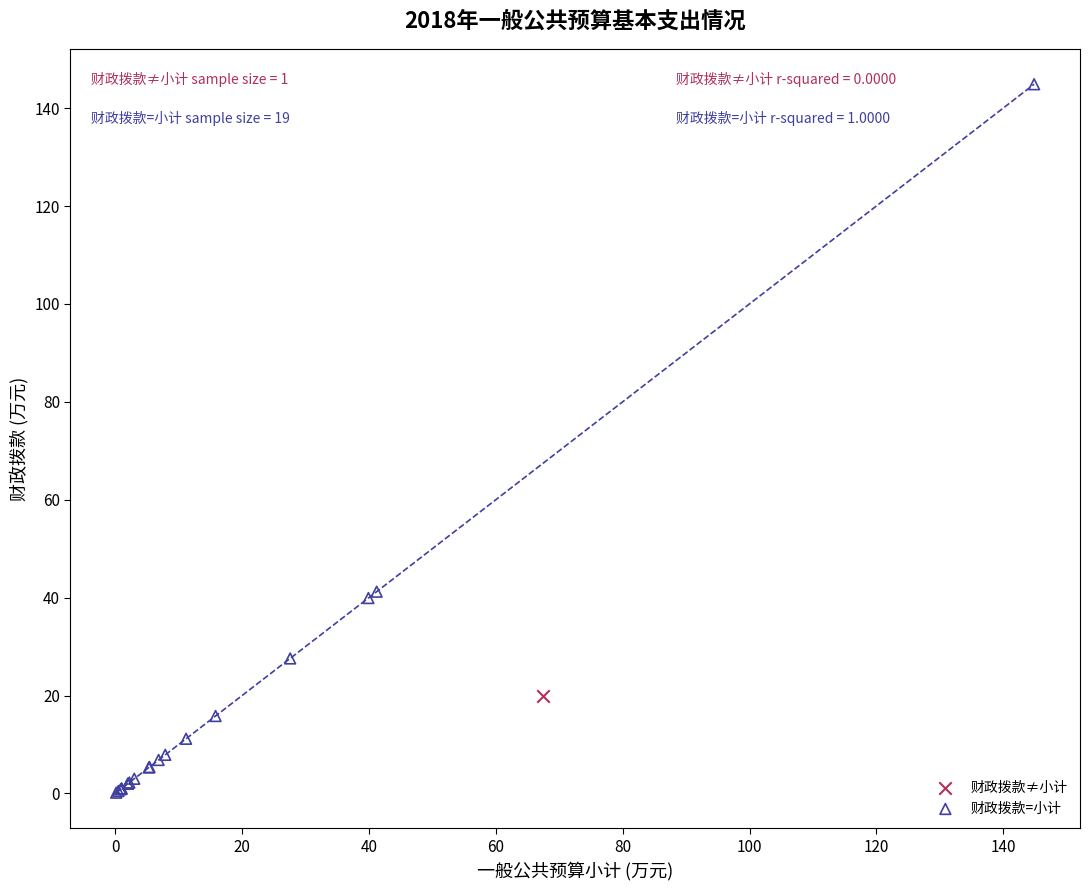

What are all the series names shown in the legend?

财政拨款≠小计, 财政拨款=小计